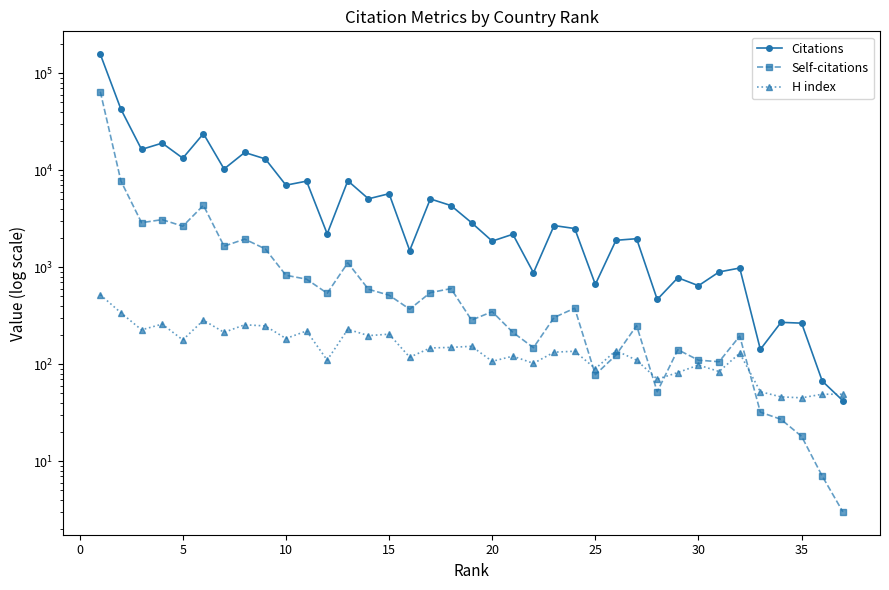

True or false: Citations and Self-citations cross at least once.

False